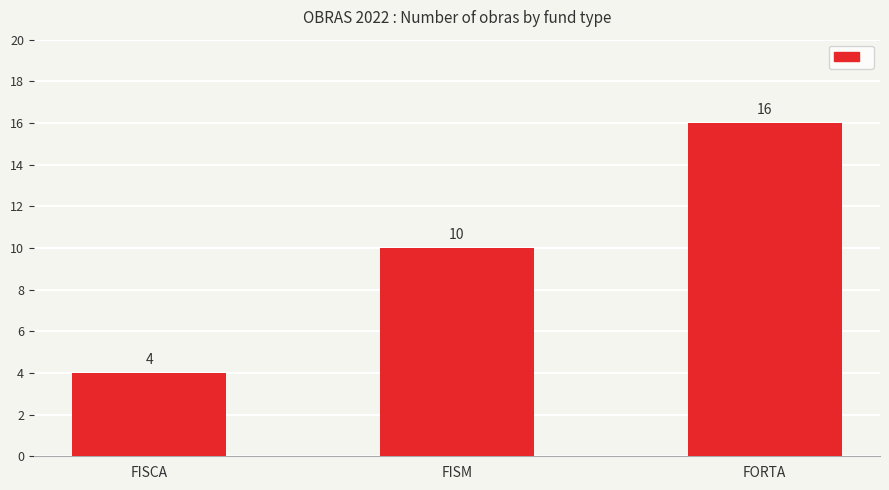

The value at FISM is 16. True or false?

False